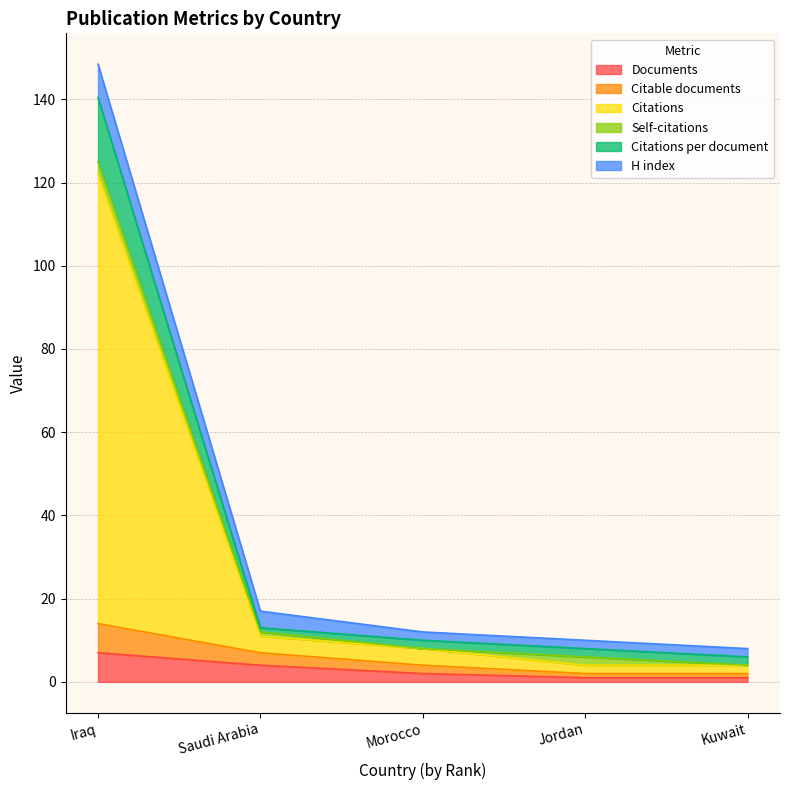

At which category is the sum across all series the highest?

Iraq